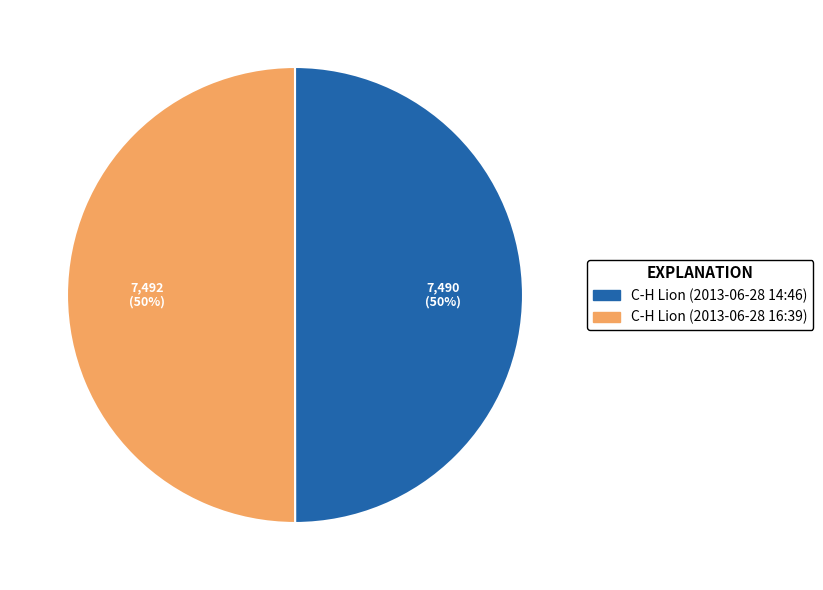

The C-H Lion (2013-06-28 16:39) slice represents 63% of the pie. True or false?

False